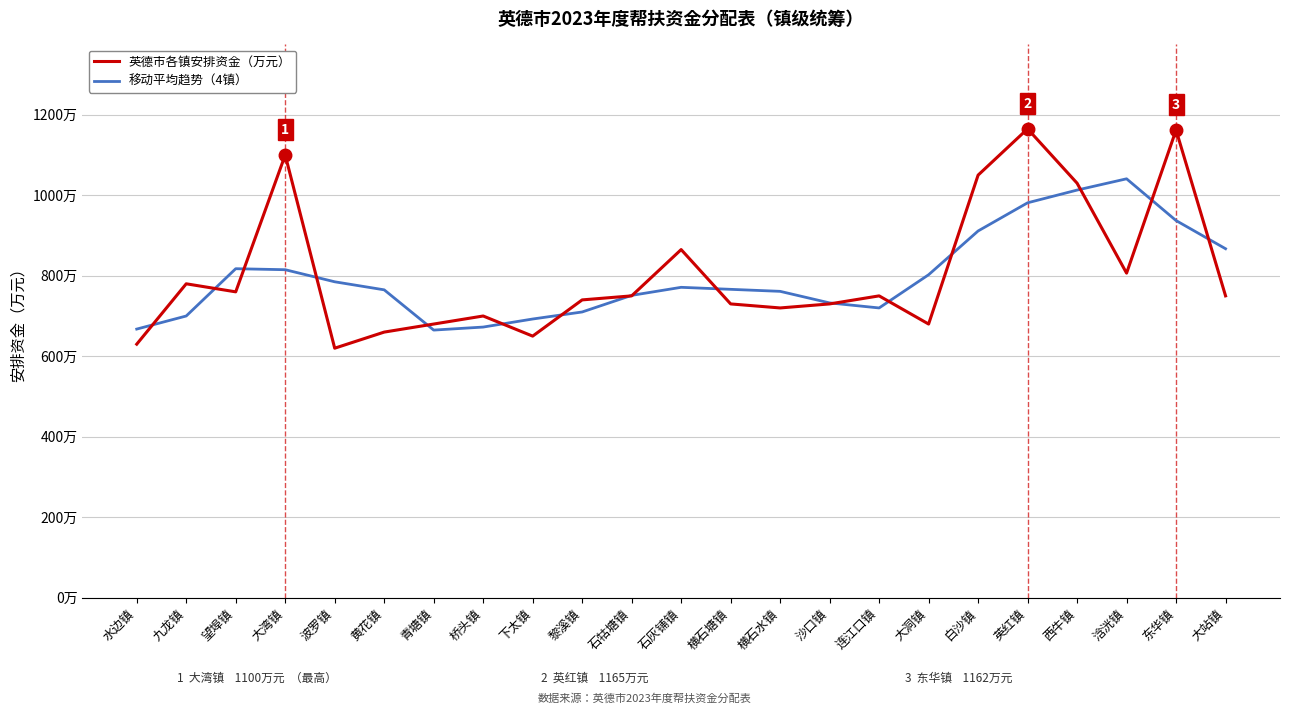

What is the sum of all 英德市各镇安排资金（万元） values?

18508.5